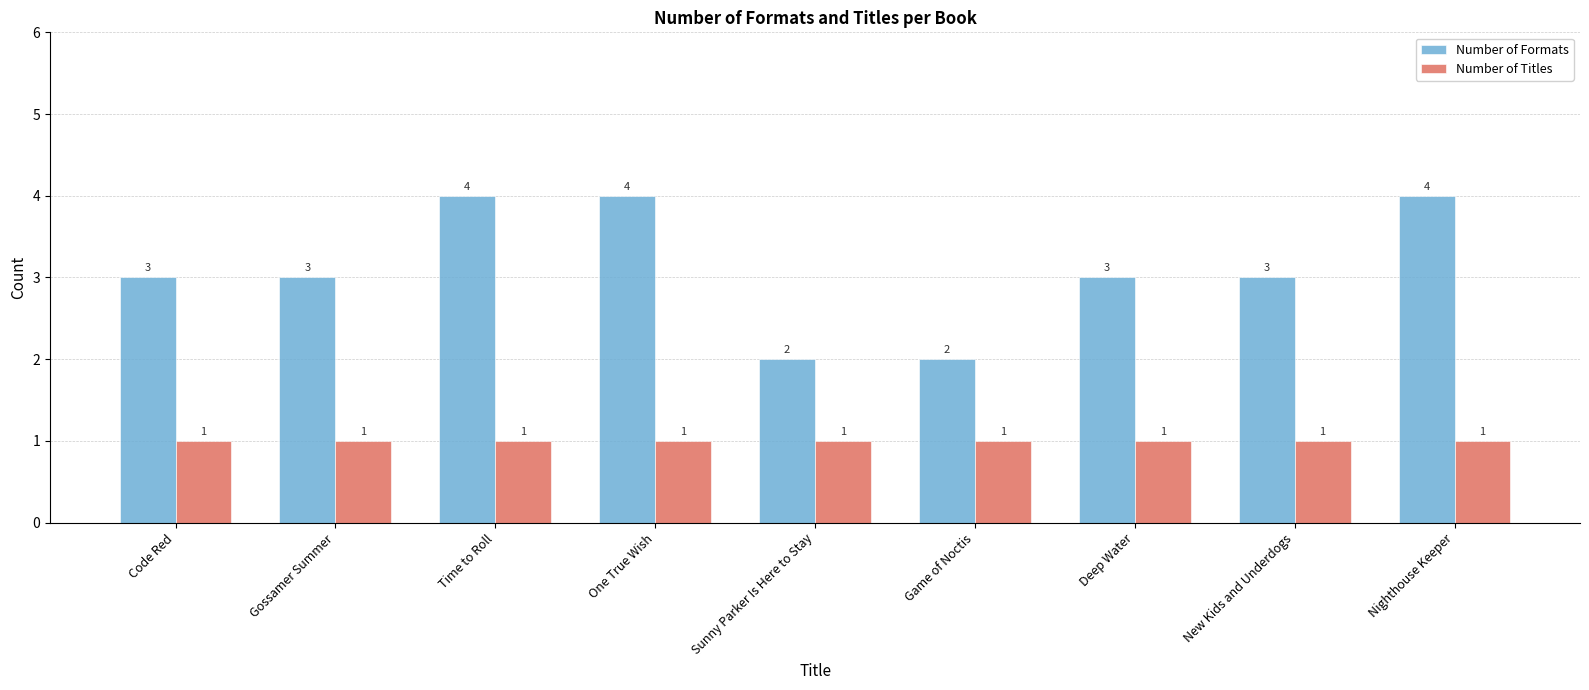

What is the difference between the maximum and second lowest values in the Number of Formats series?

2